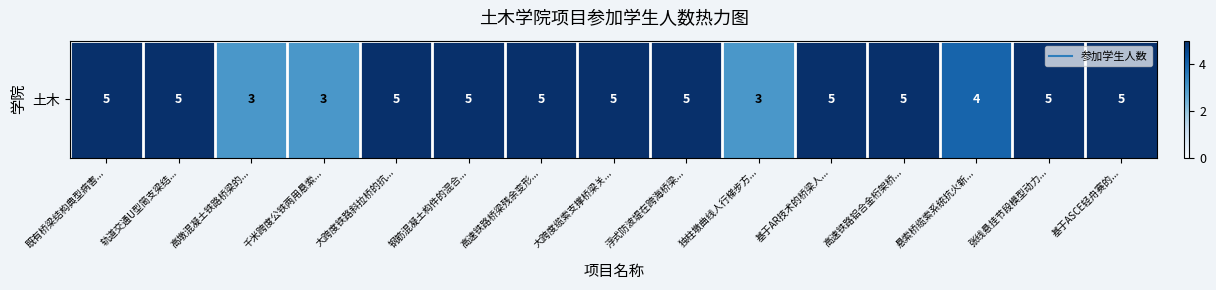

Which label corresponds to the largest value in the chart?

既有桥梁结构典型病害...